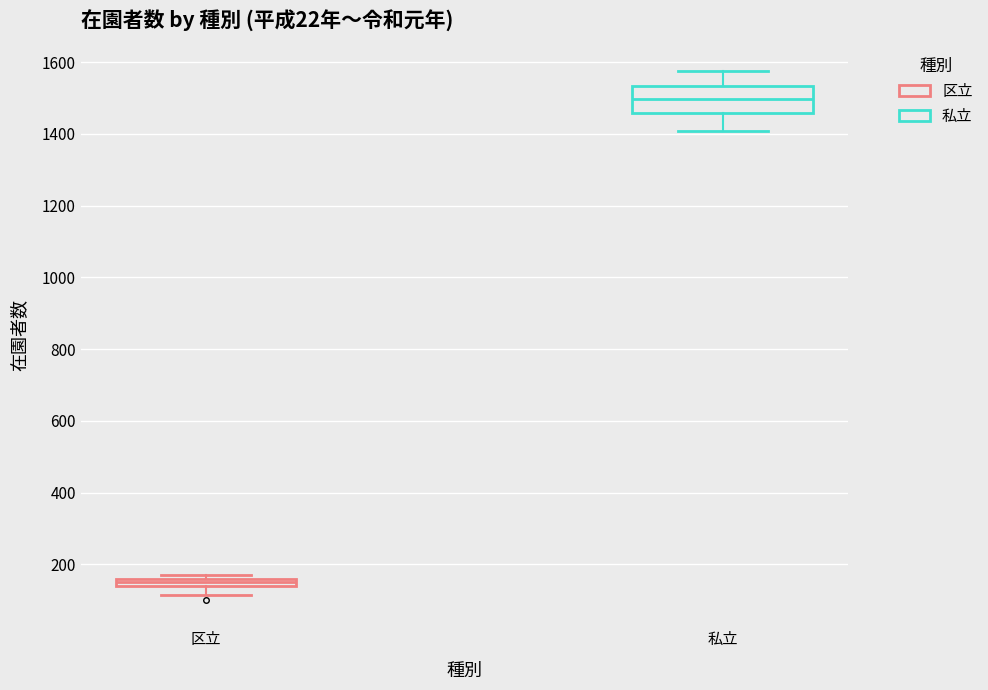

Comparing the boxes themselves (not the whiskers), which one is the tallest?

私立